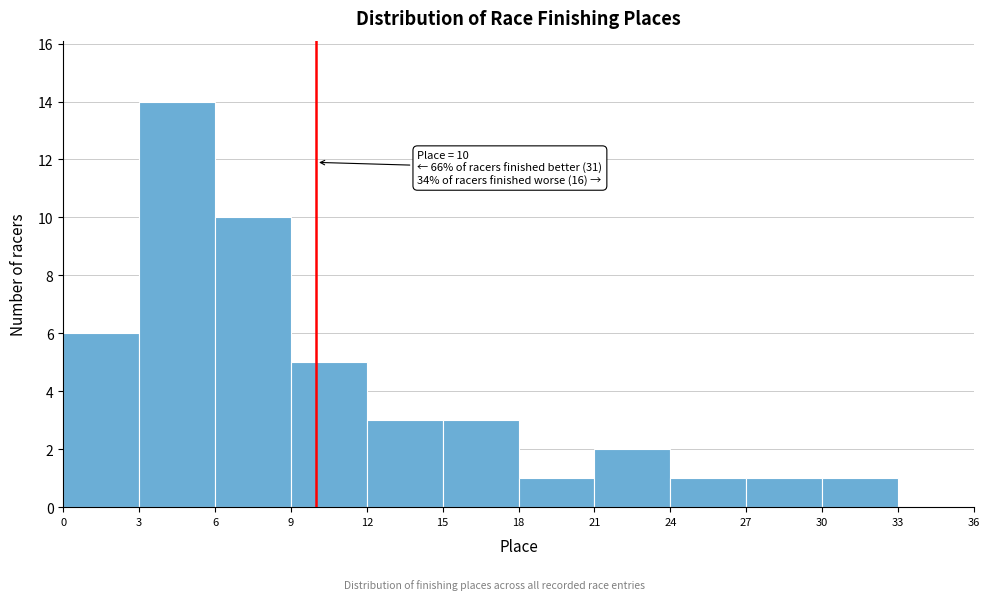

Over which range of the x-axis is the bar tallest?

3 to 6